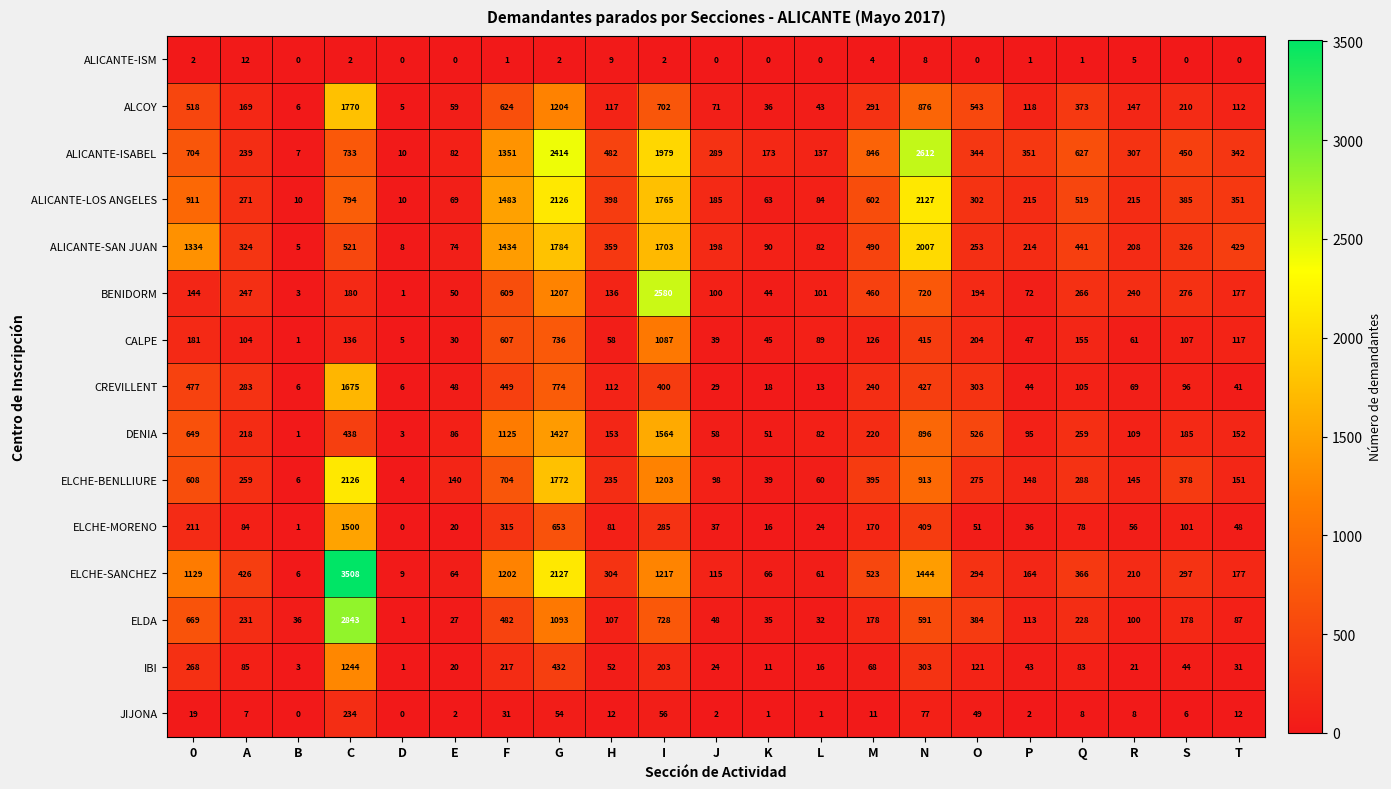

How many categories are shown in the chart?

21